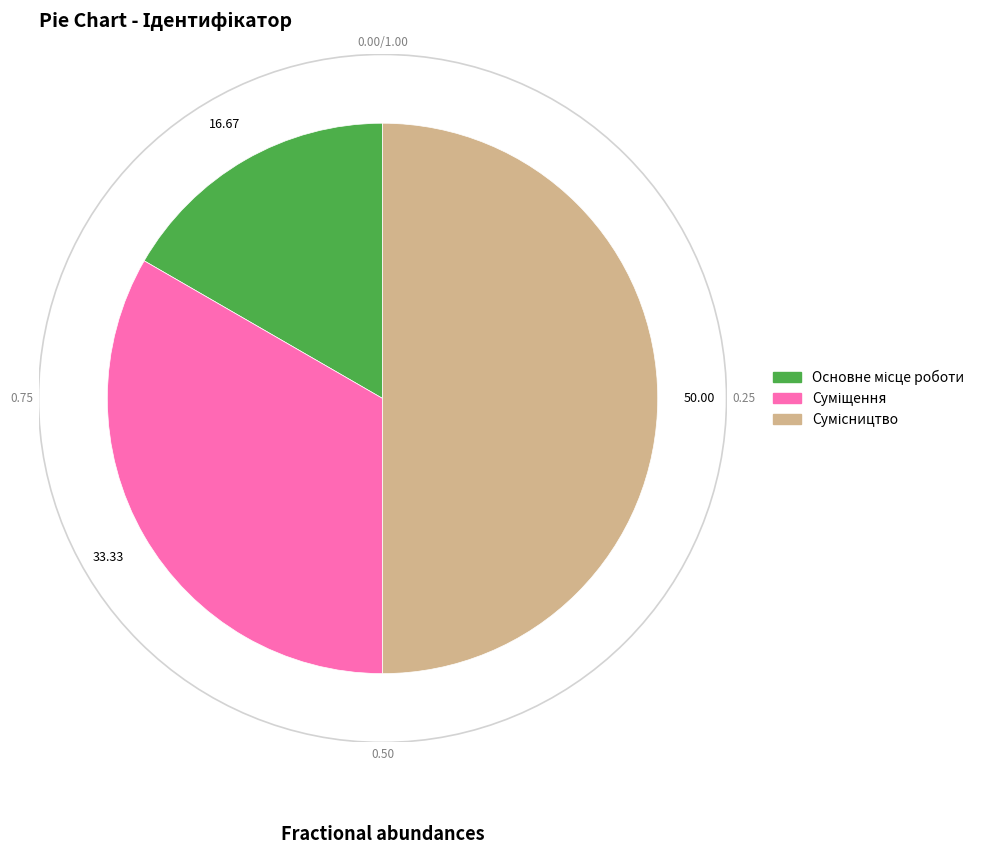

What percentage is the Основне місце роботи slice, to the nearest percent?

17%